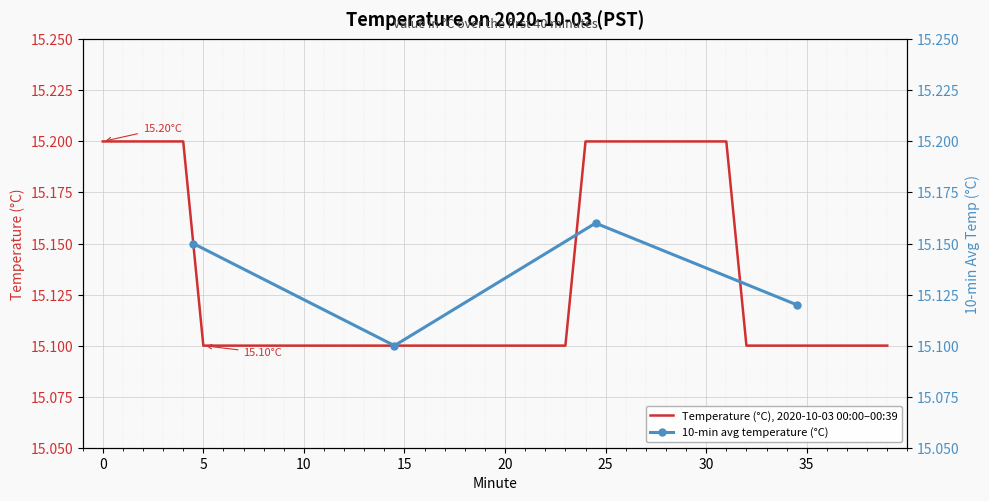

What is the value of the 31st point from the left?

15.2